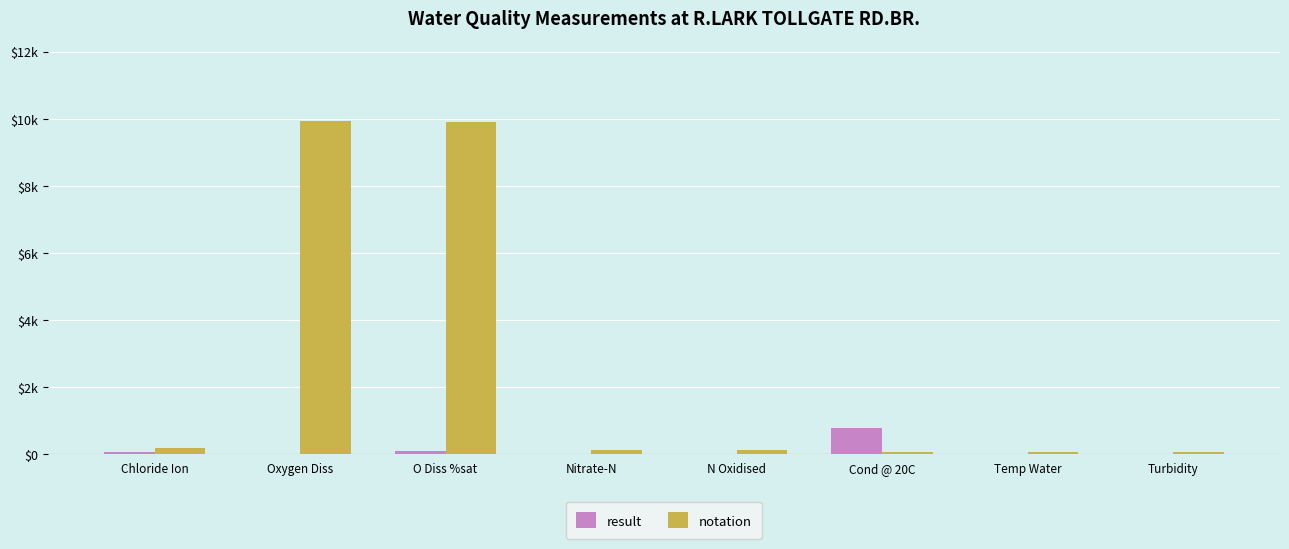

Which series has the widest spread of values?

notation